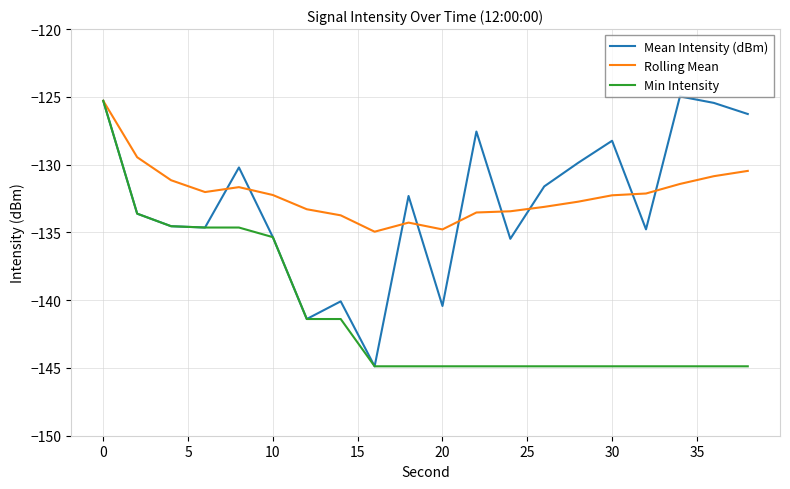

What is the difference between the maximum and minimum values in the Mean Intensity (dBm) series?

19.9